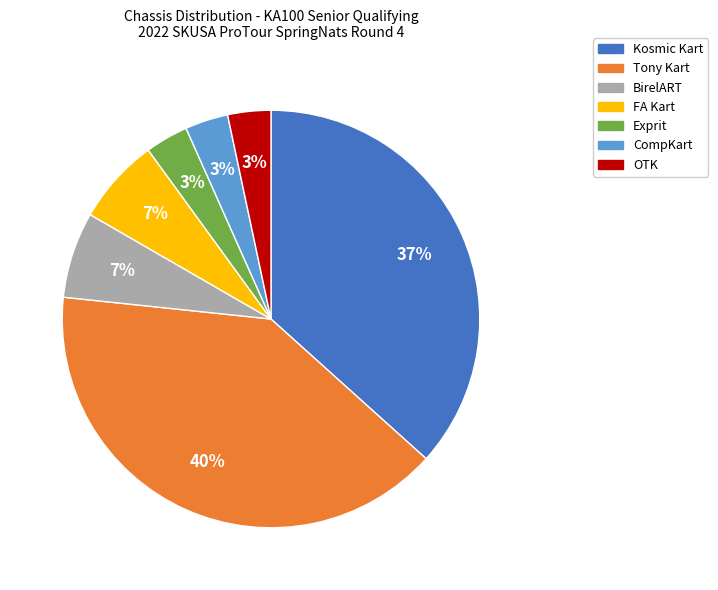

How many slices are in this pie chart?

7